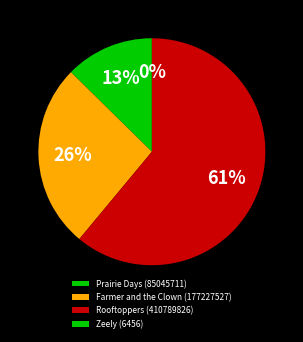

Count the number of slices in the pie.

4